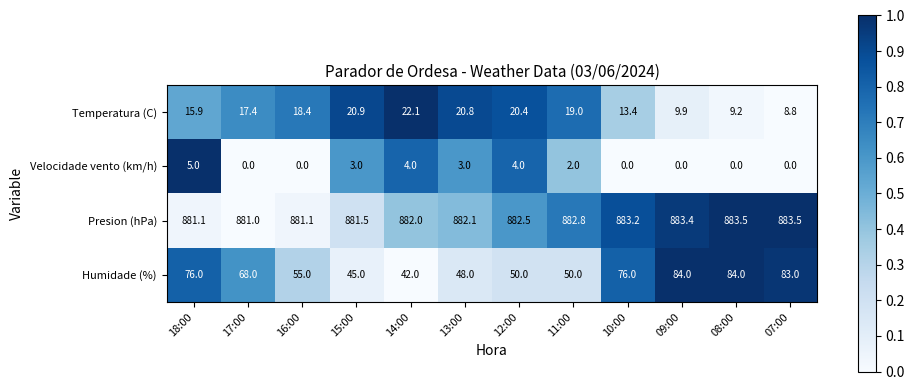

What is the lowest value of the Temperatura (C) series?

8.8